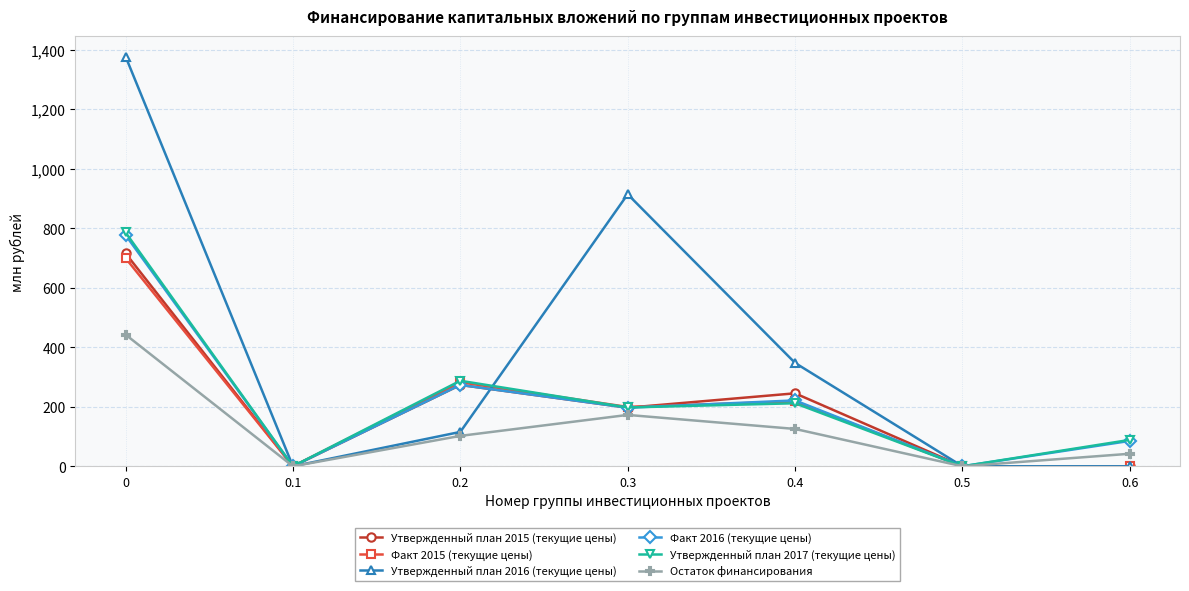

What is the maximum value for Утвержденный план 2016 (текущие цены)?

1376.5